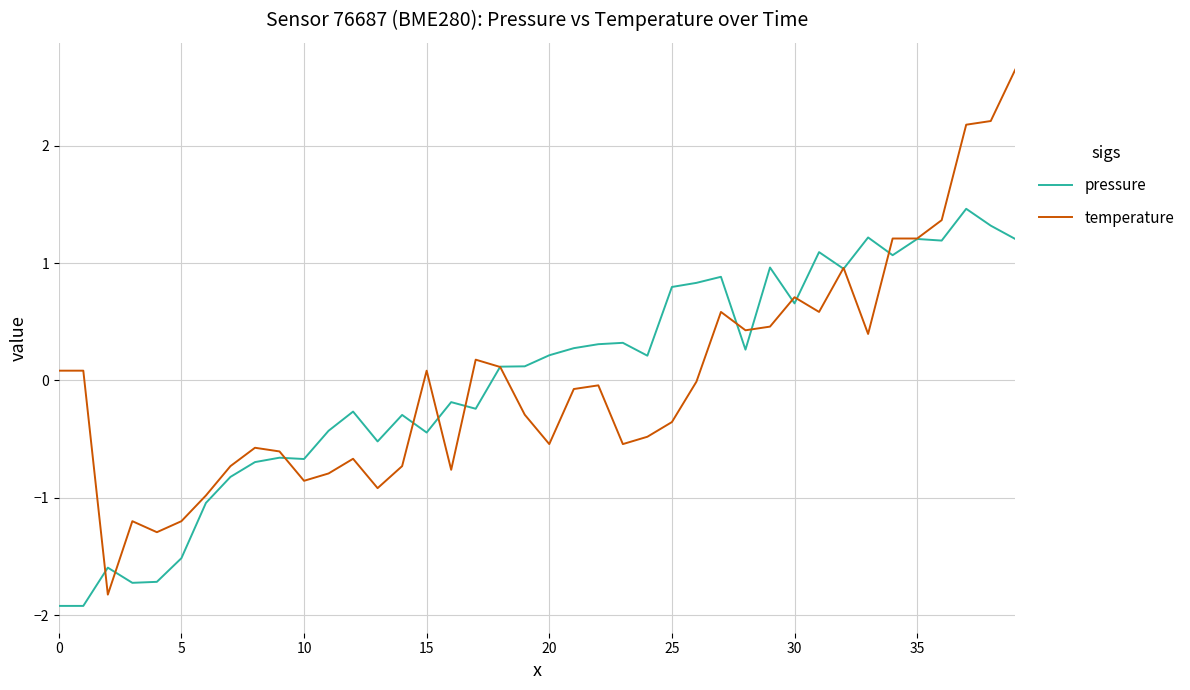

Which series has the largest range (max minus min)?

temperature